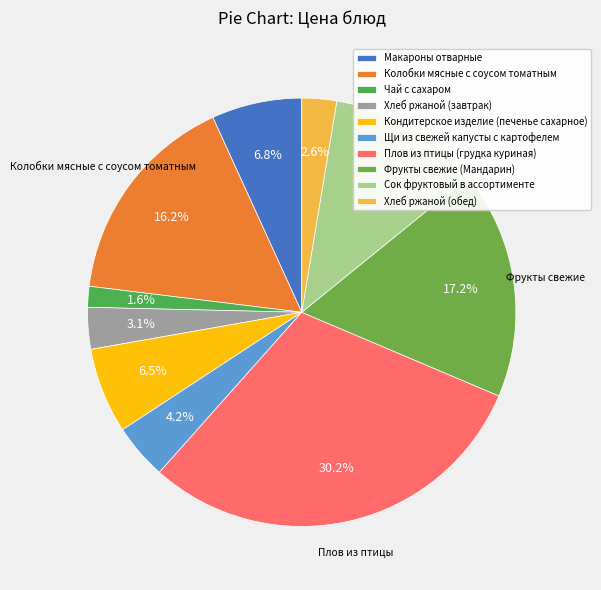

To the nearest percent, what is the difference between the largest and smallest slice percentages?

29%